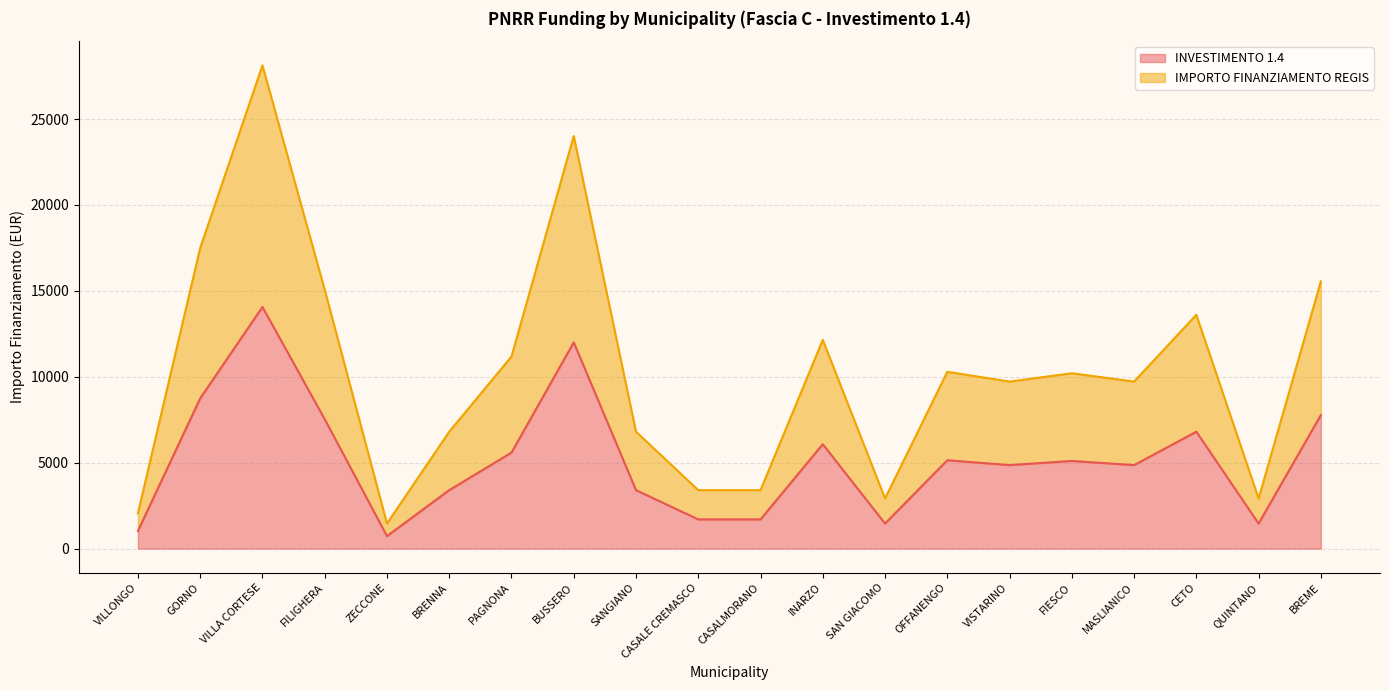

Reading left to right, list all the values displayed in this chart.

INVESTIMENTO 1.4: 1029	8748	14063	7533	729	3402	5589	12005	3402	1701	1701	6075	1458	5145	4860	5103	4860	6804	1458	7776
IMPORTO FINANZIAMENTO REGIS: 2058	17496	28126	15066	1458	6804	11178	24010	6804	3402	3402	12150	2916	10290	9720	10206	9720	13608	2916	15552